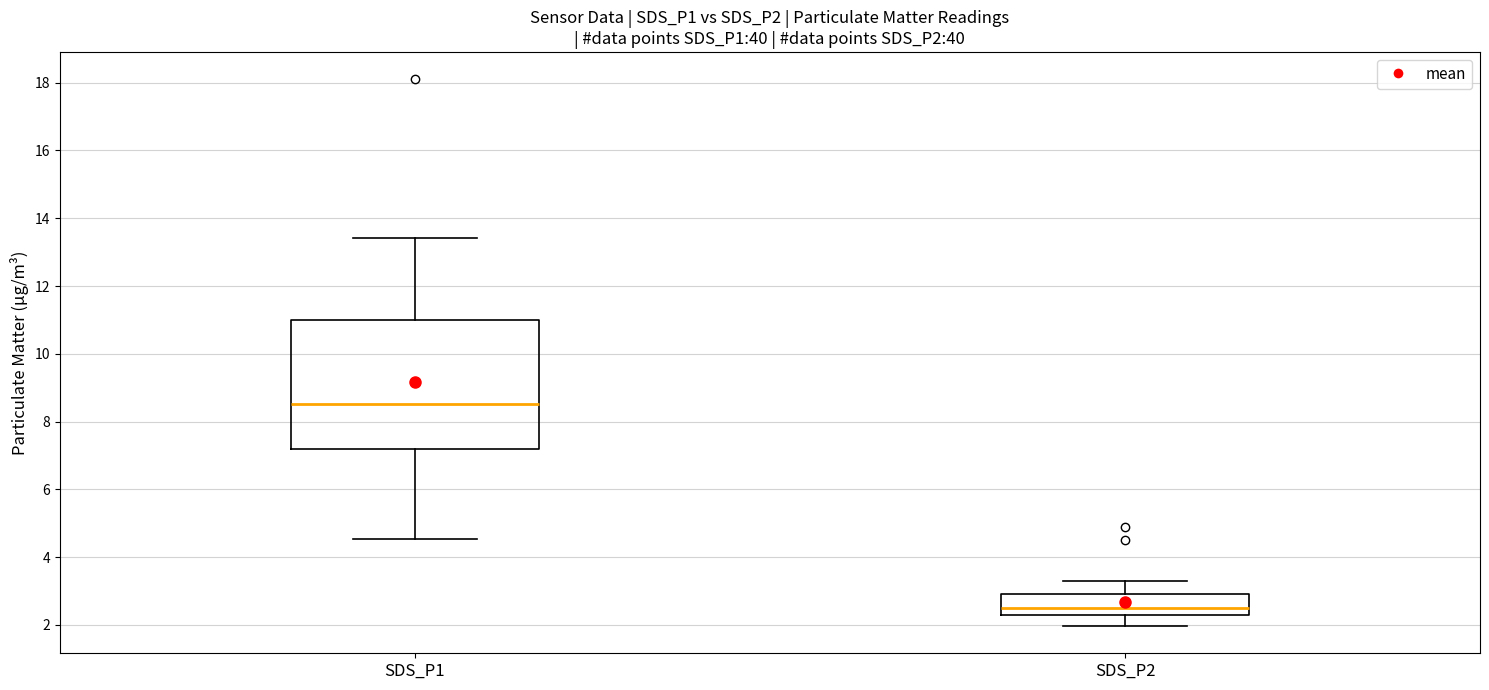

Where is the upper edge of the box for SDS_P2 on the y-axis? The values are not printed on the chart, so give them approximately, as read against the axis.

3.0